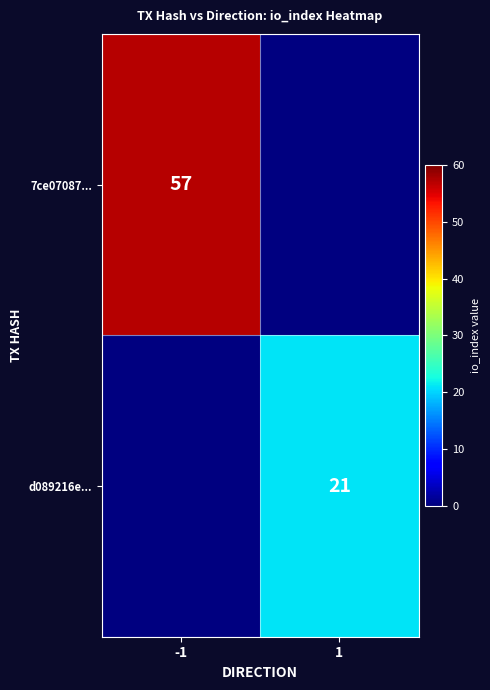

The 7ce07087... series shows 57 at -1. True or false?

True